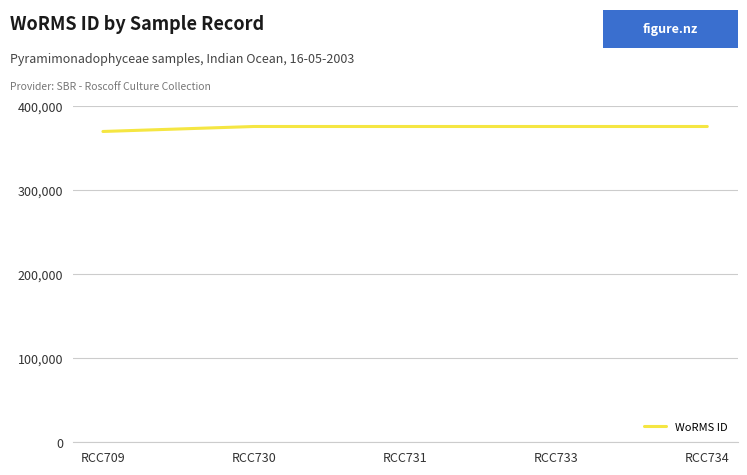

What is the ratio of the value at RCC731 to the value at RCC730?

1.0